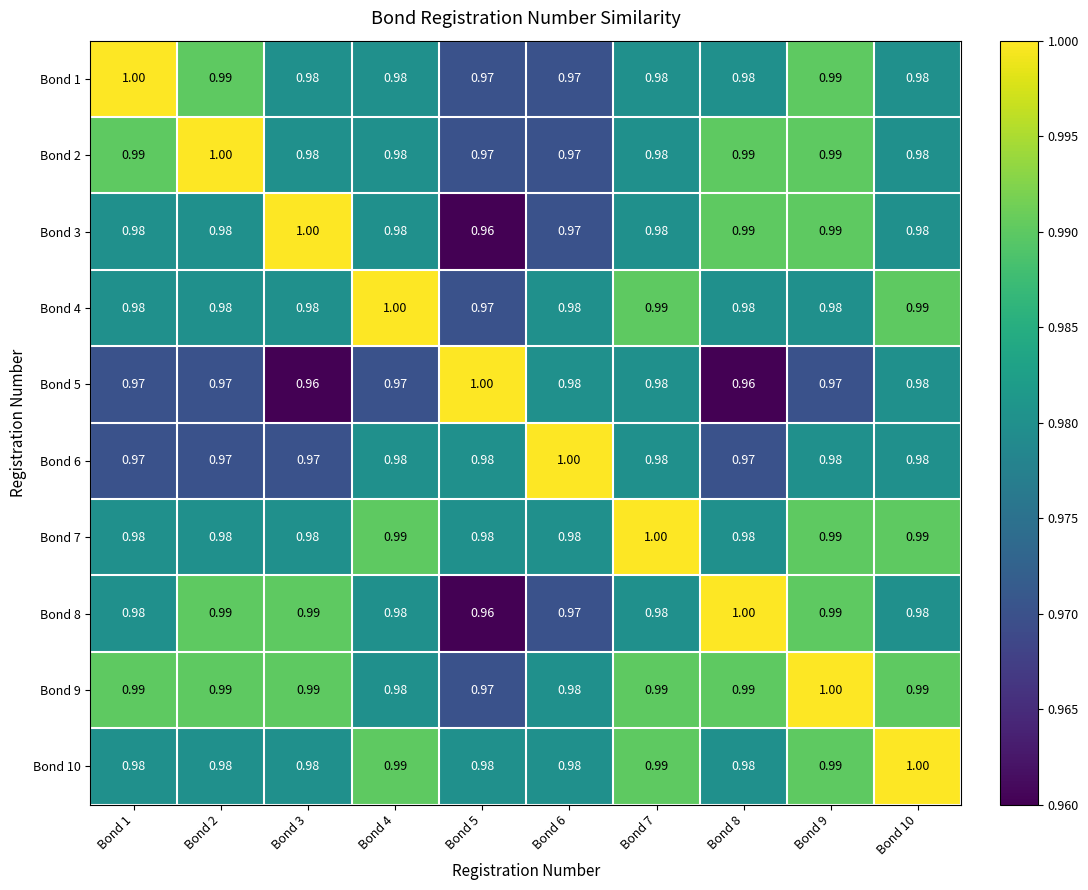

What is the greatest value displayed?

1.0